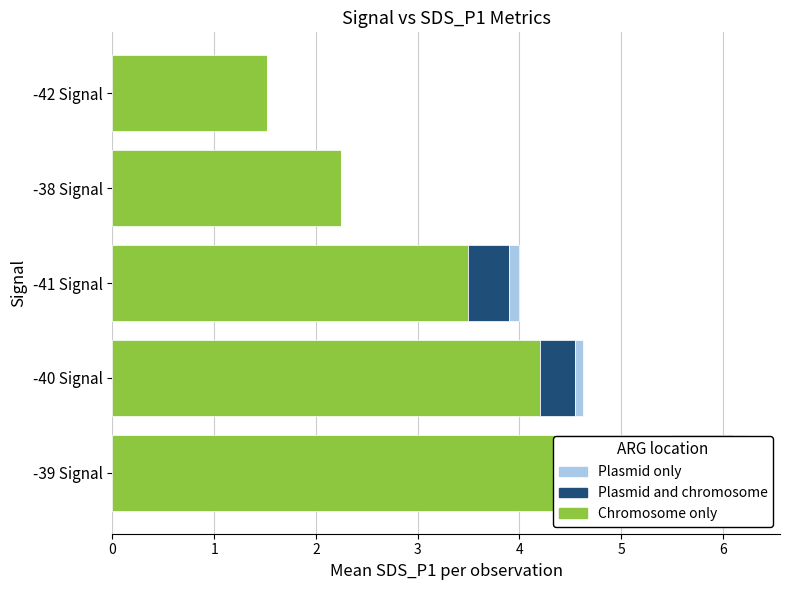

List the series in order of their peak value, lowest first.

Plasmid only, Plasmid and chromosome, Chromosome only